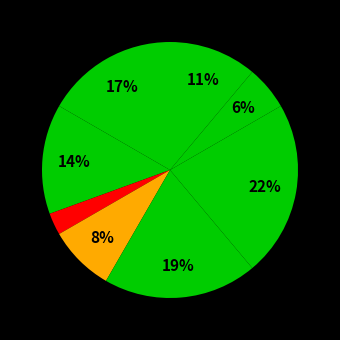

How many slices are in this pie chart?

8